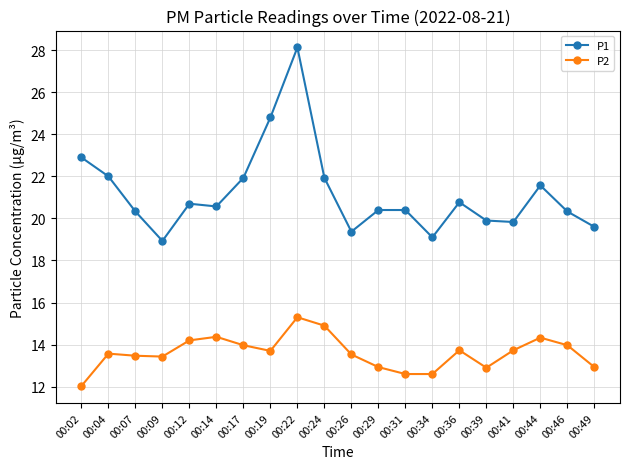

At which category does P1 reach its first local valley?

00:09